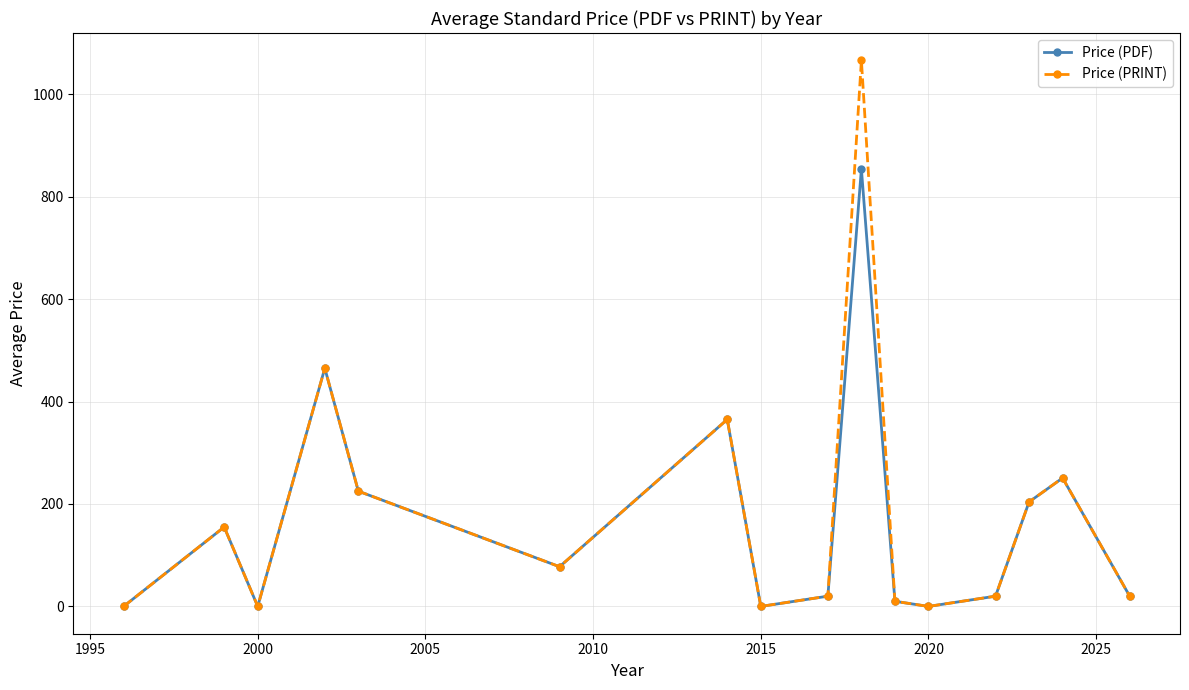

Which series has the largest range (max minus min)?

Price (PRINT)